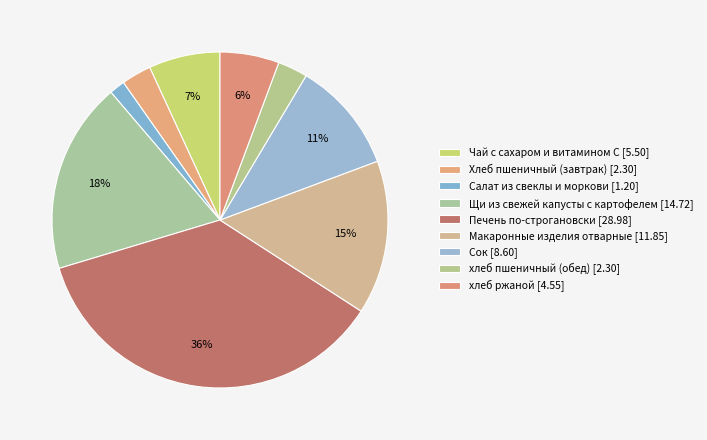

Is it true that Салат из свеклы и моркови is 2% of the pie?

True